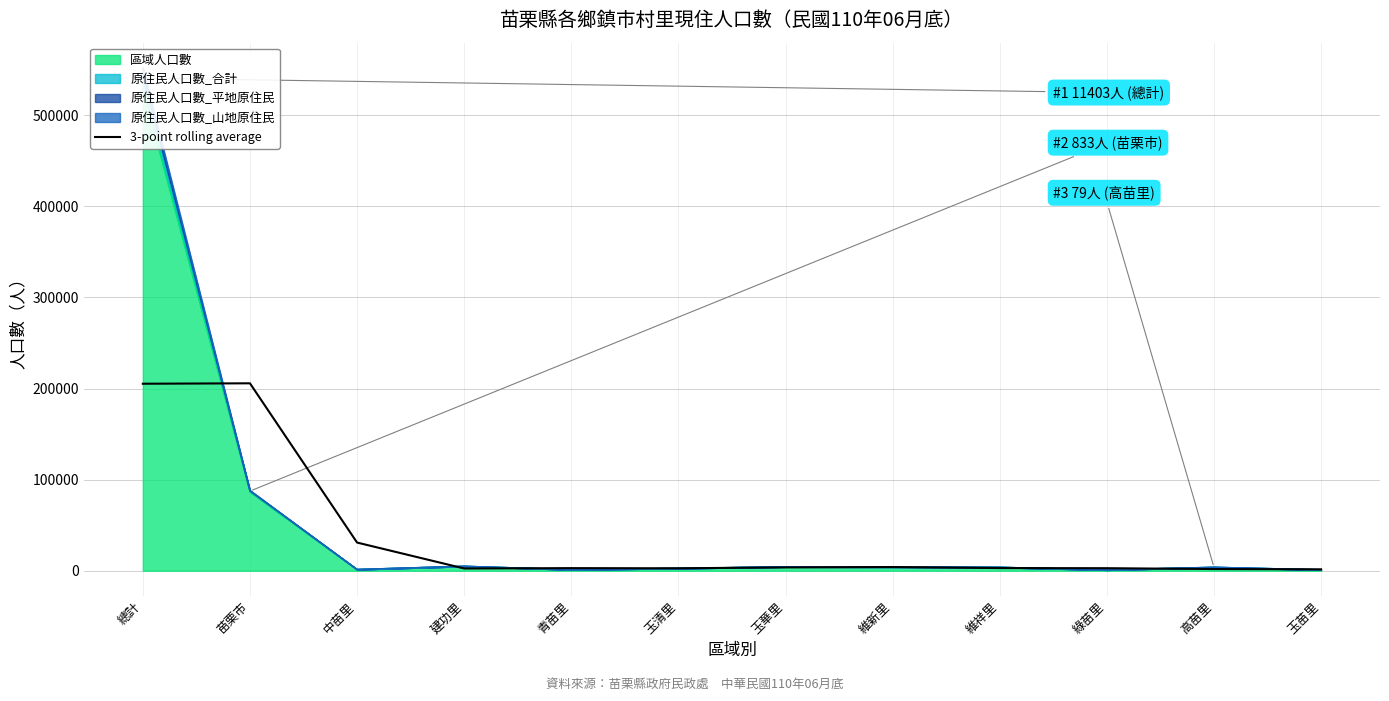

Reading left to right, list all the values displayed in this chart.

總計=205248.7	苗栗市=205706.7	中苗里=30922.7	建功里=2458.3	青苗里=2856.0	玉清里=2676.7	玉華里=3657.3	維新里=4053.7	維祥里=2920.0	綠苗里=2779.0	高苗里=1857.3	玉苗里=1559.7